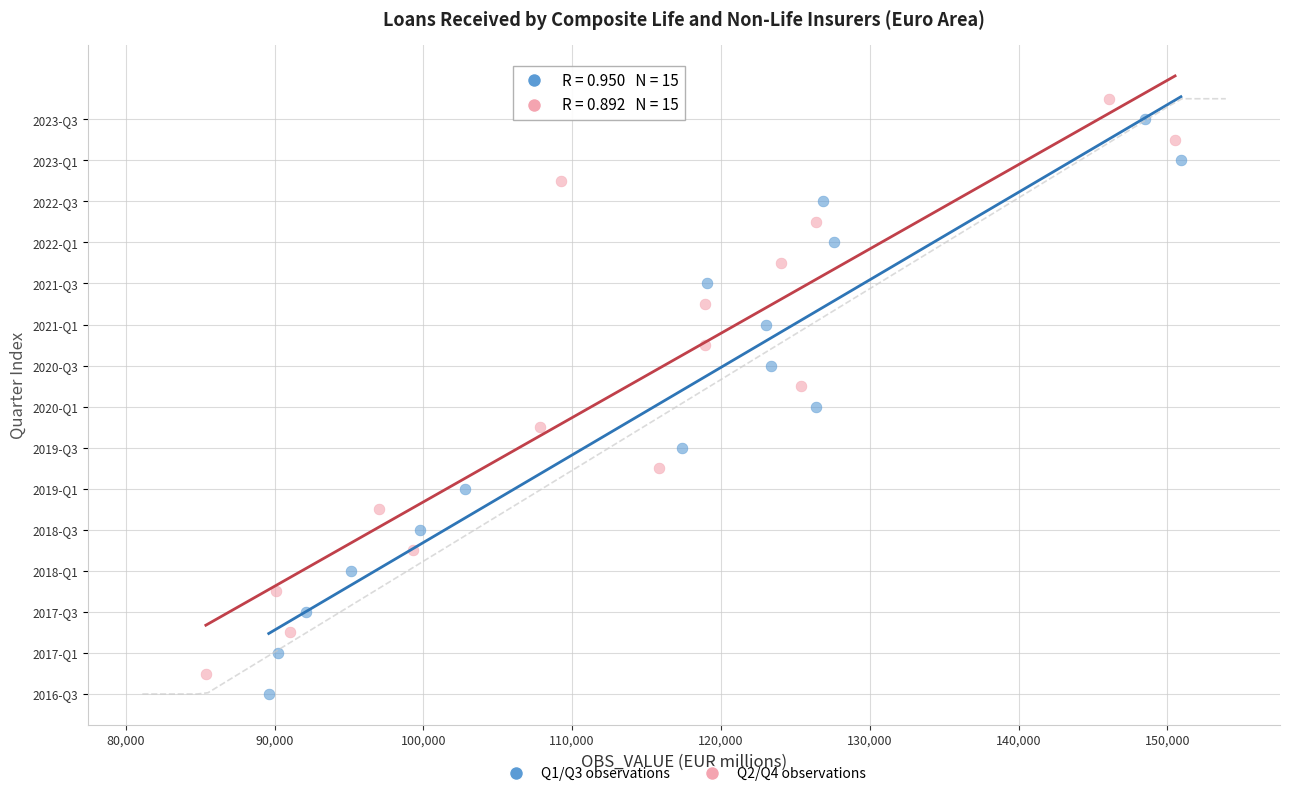

Which series contains the lowest Y value?

Q1/Q3 observations